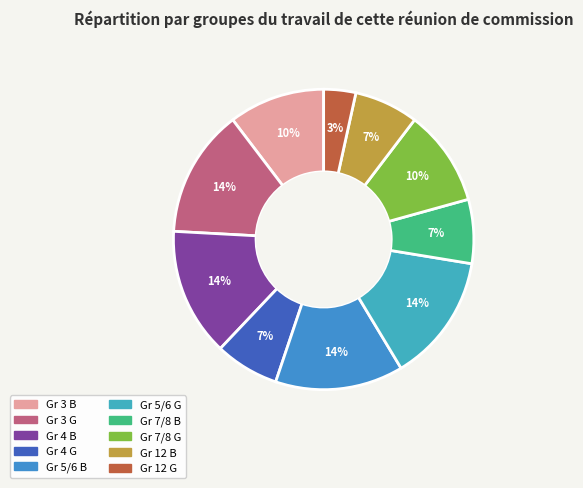

The Gr 4 B slice represents 22% of the pie. True or false?

False